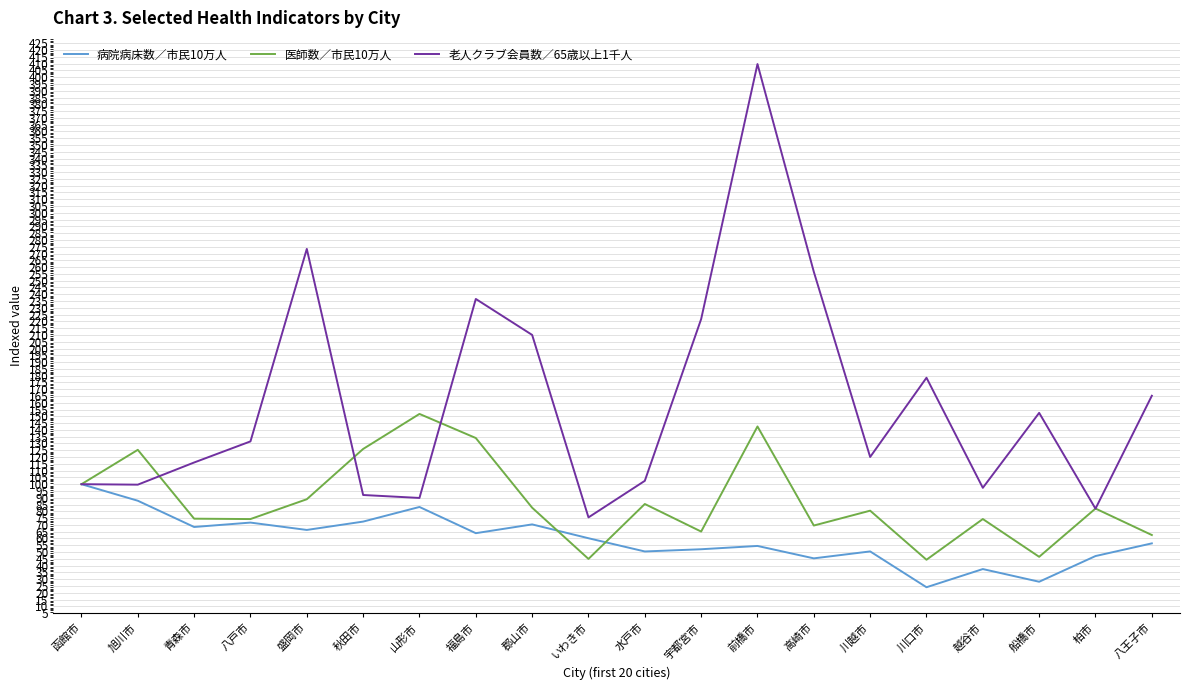

The value of 医師数／市民10万人 at 柏市 is 144.6. True or false?

False